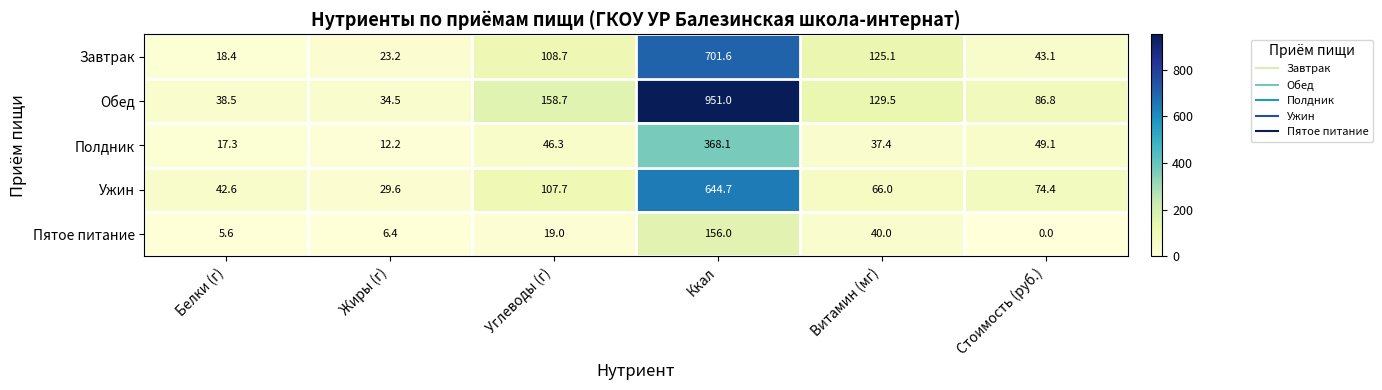

List the series in order of their peak value, lowest first.

Пятое питание, Полдник, Ужин, Завтрак, Обед